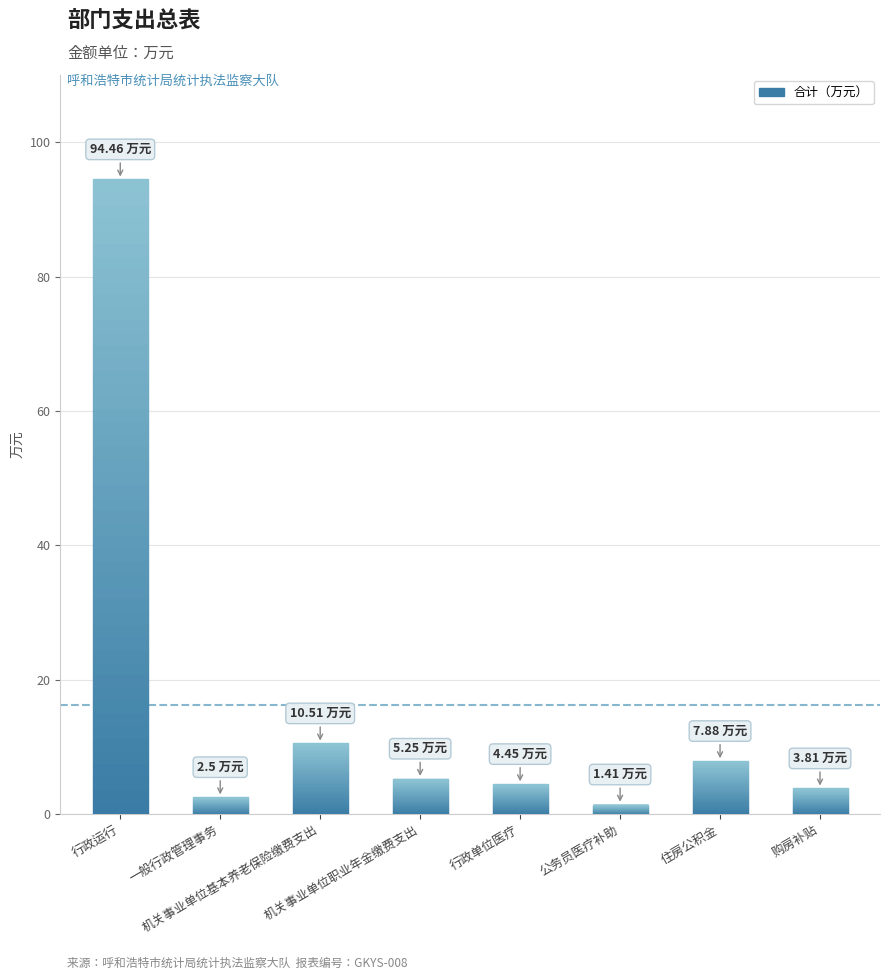

What is the change in value from 行政运行 to 行政单位医疗?

-90.0